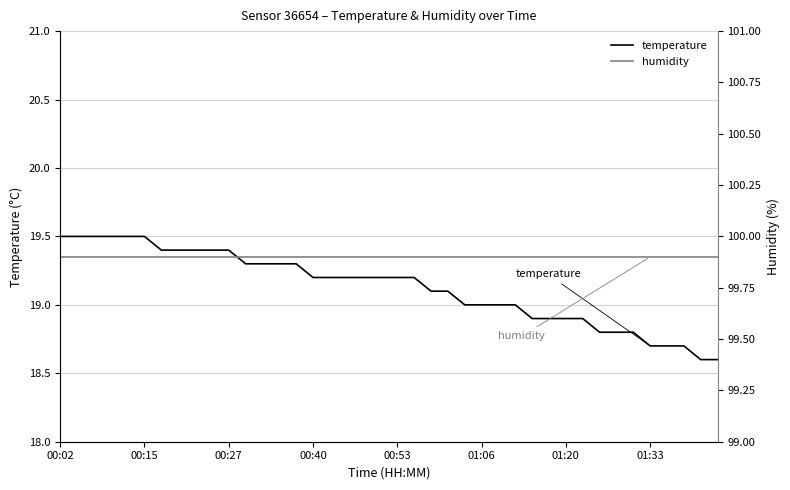

What is the total value across all series at 36?

118.6